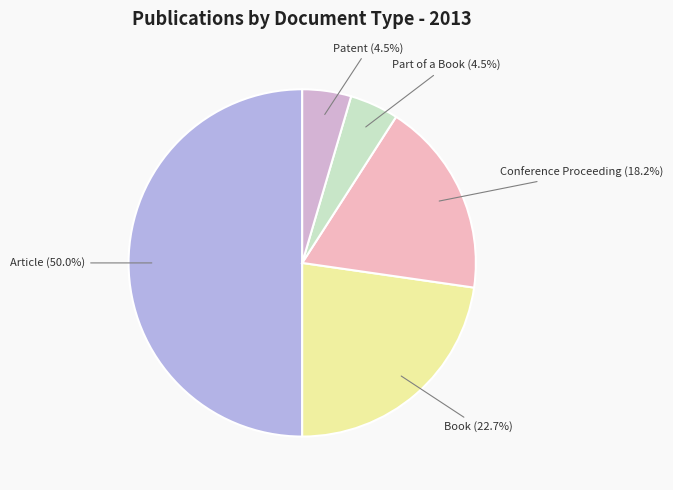

Rank the categories by value from highest to lowest.

Article, Book, Conference Proceeding, Part of a Book, Patent